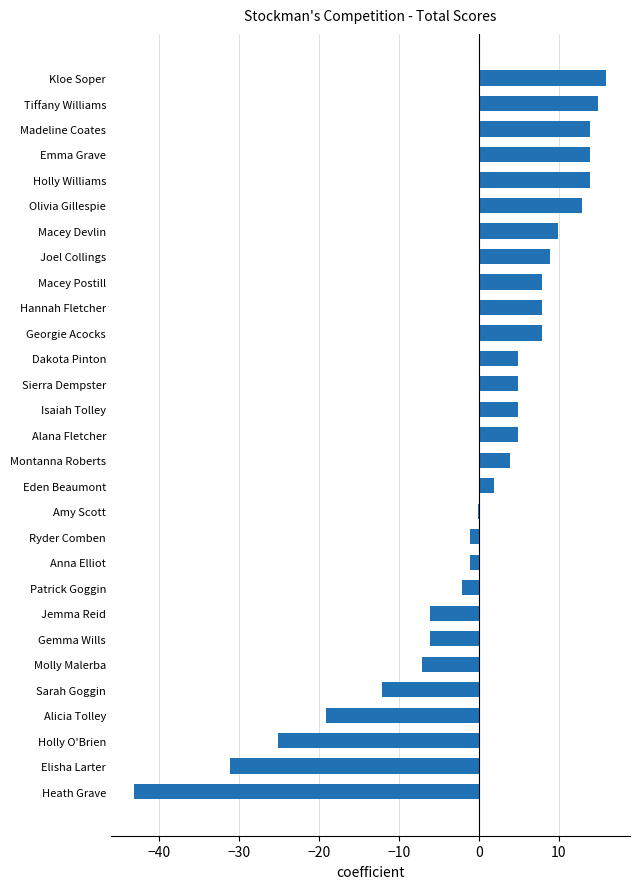

Is it true that the value at Hannah Fletcher is 3.4?

False